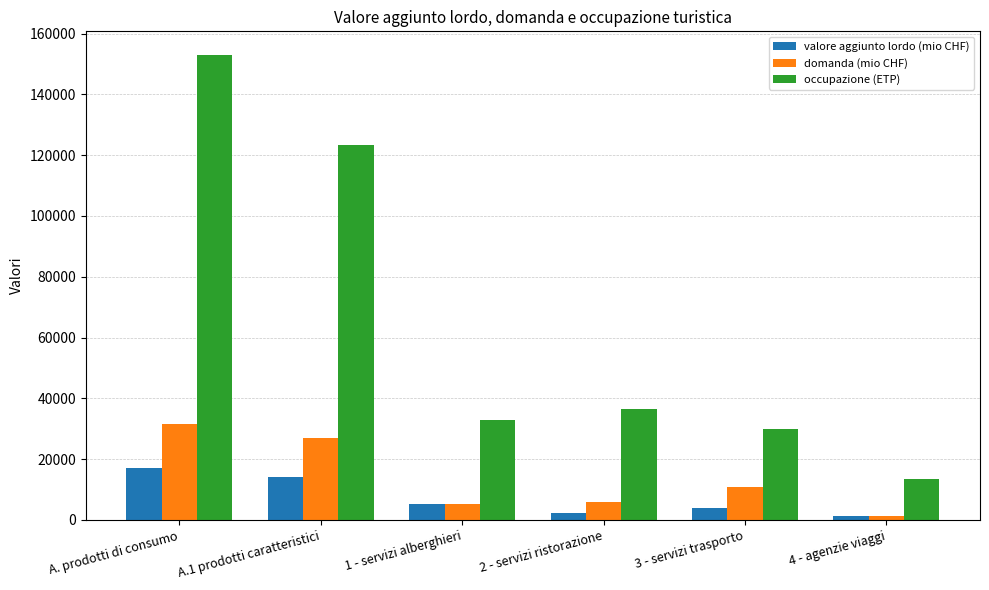

Which label corresponds to the largest value in the chart?

A. prodotti di consumo